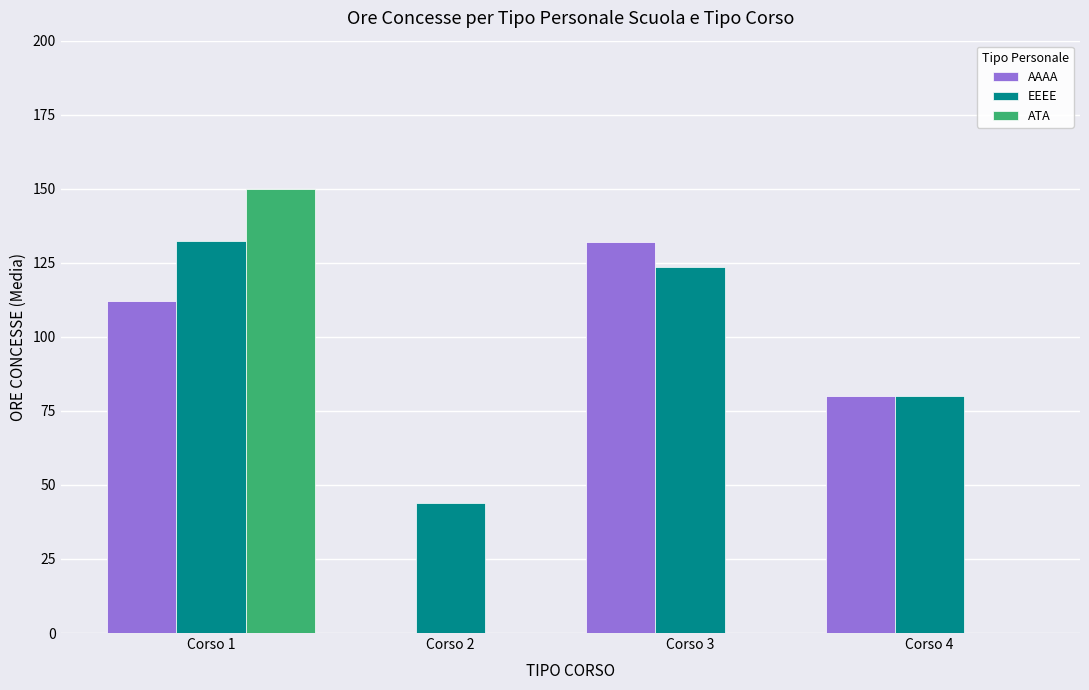

Is it true that EEEE equals 80.0 at Corso 4?

True